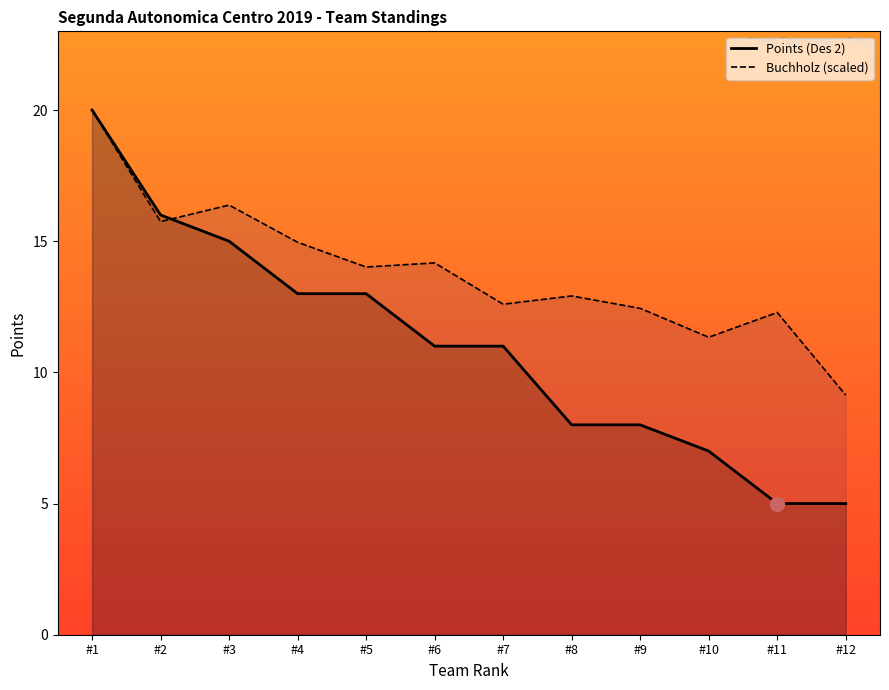

What is the spread (max minus min) of values at #10?

4.3